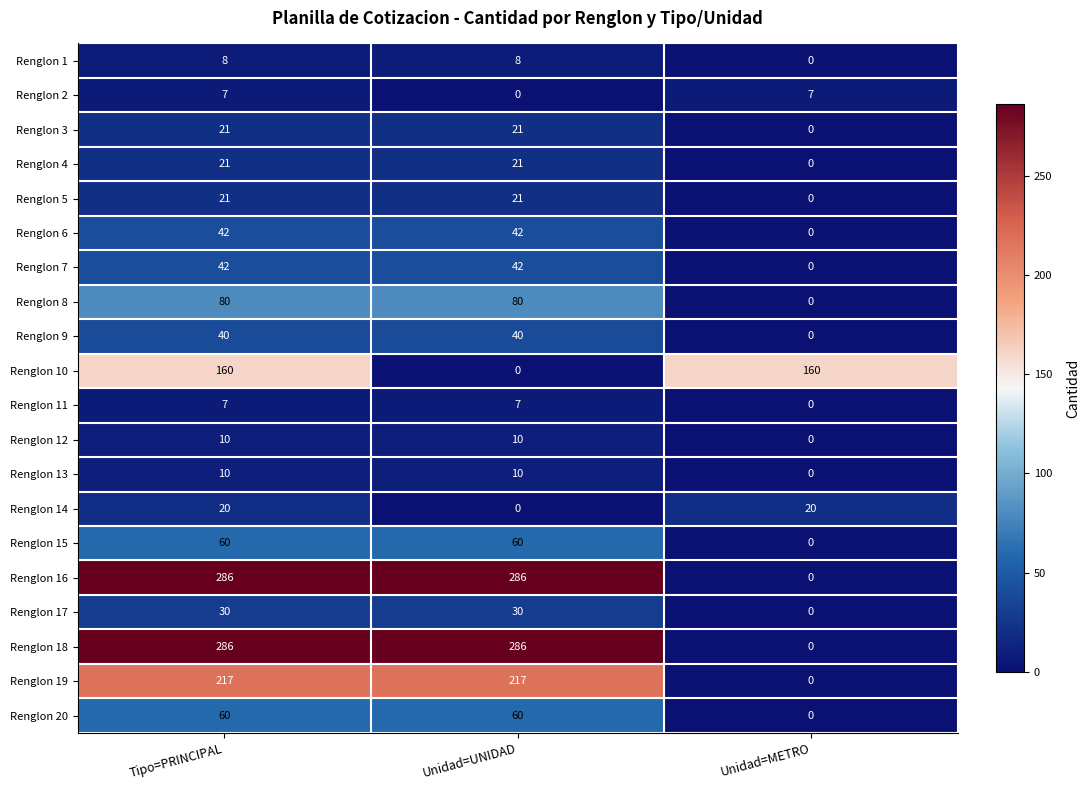

Is the value of Renglon 2 at Unidad=METRO greater than the value of Renglon 6 at Unidad=UNIDAD?

No